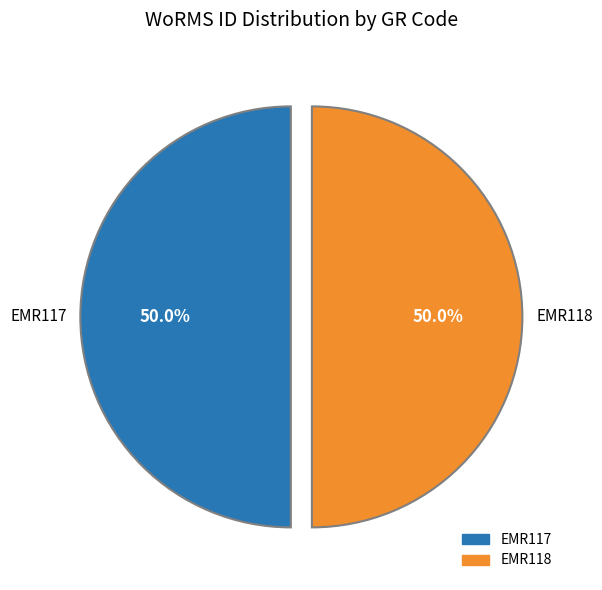

Approximately how many times larger is the value at EMR118 compared to EMR117?

1.0